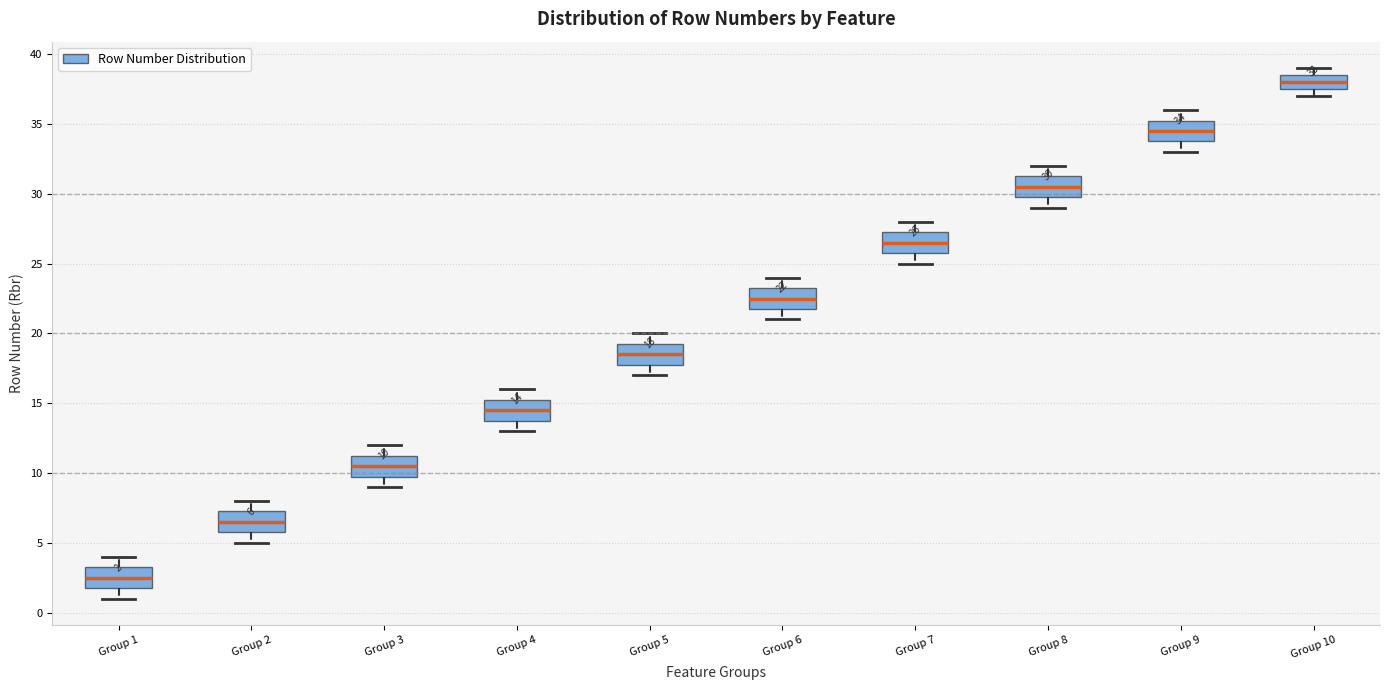

Which box's median line is the lowest?

Group 1